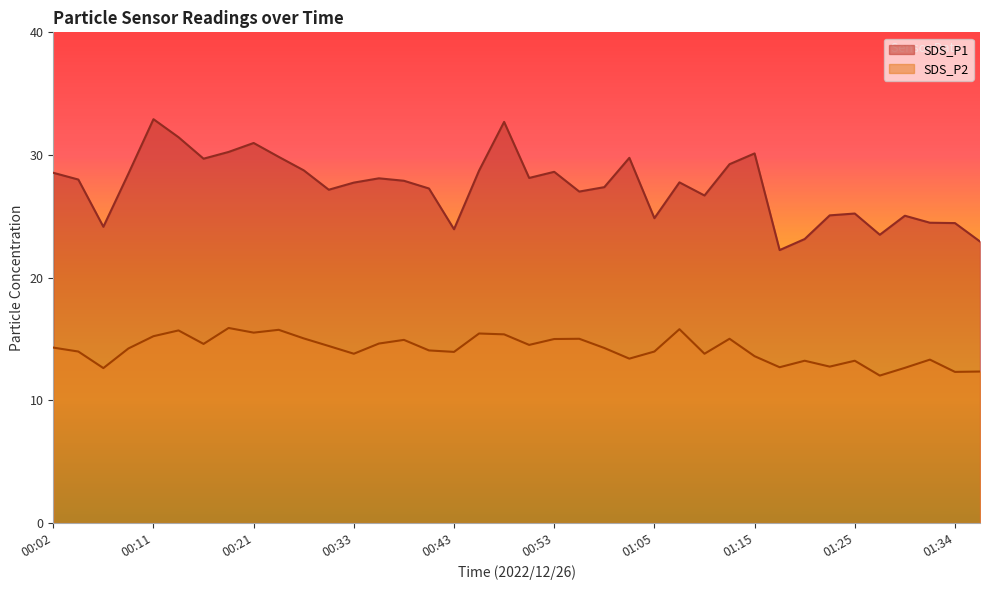

What is the difference between the highest and lowest values at 00:41?

13.2